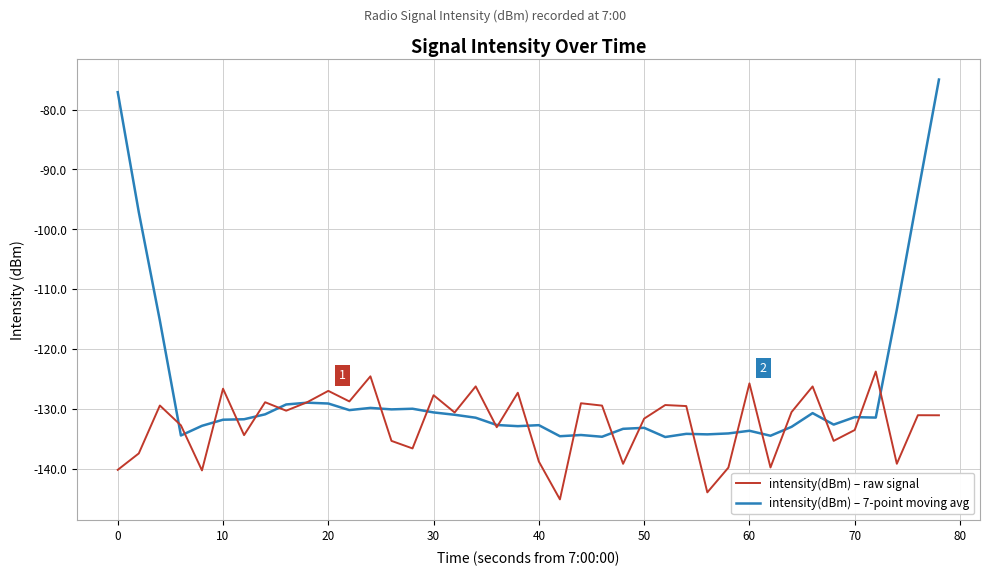

True or false: intensity(dBm) – raw signal has more than 0 points higher than both neighbors.

True